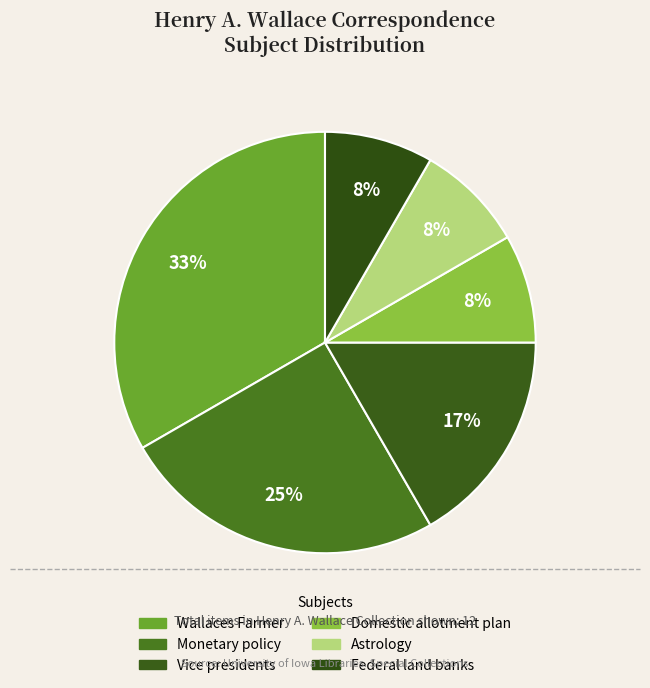

Count the number of slices in the pie.

6